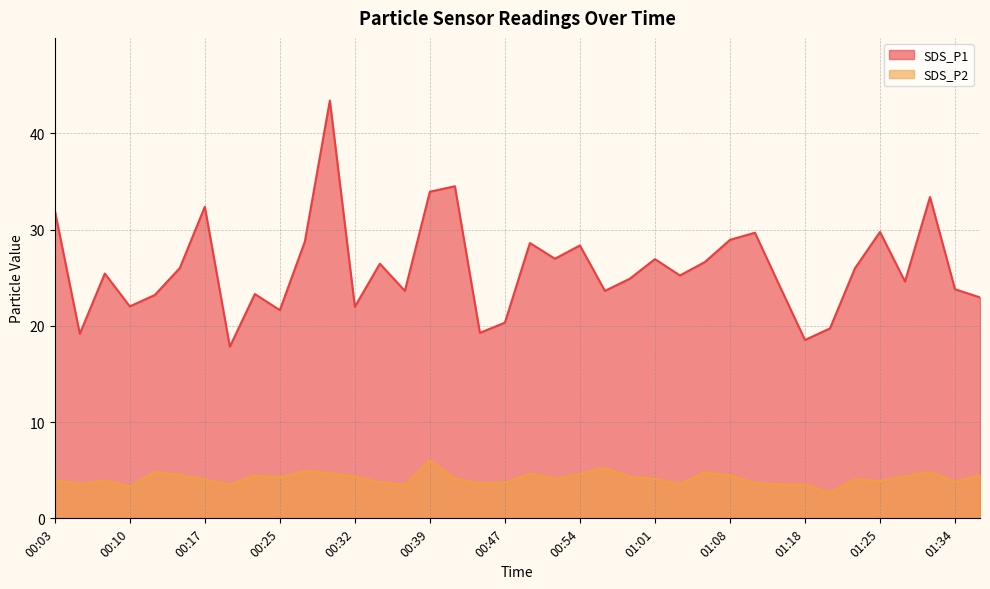

At which category is the sum across all series the highest?

00:30